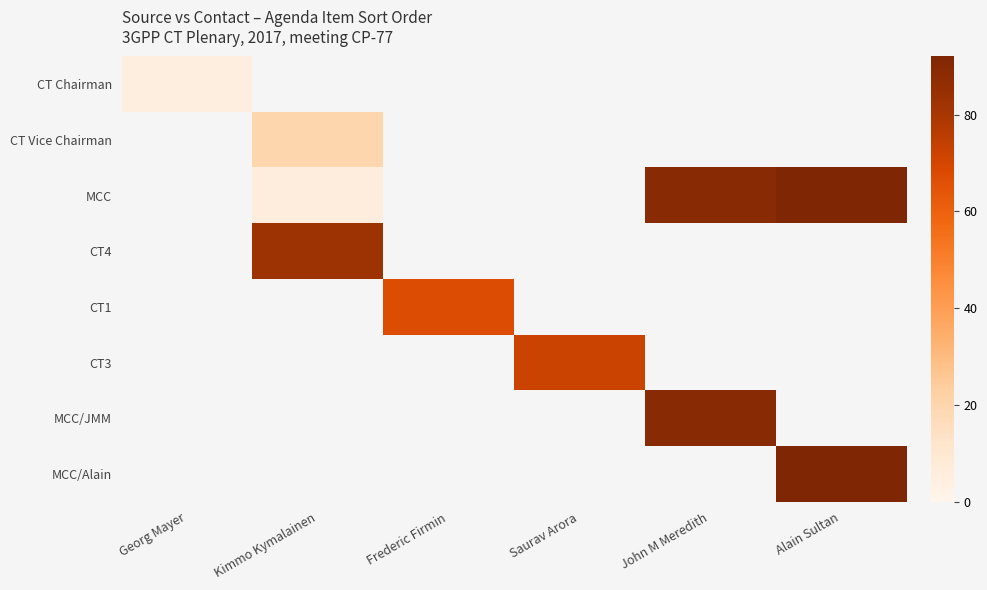

What is the sum of the MCC values at John M Meredith and Kimmo Kymalainen?

95.0